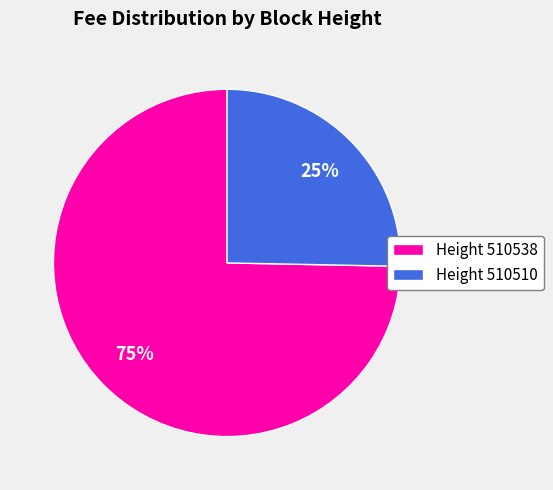

To the nearest percent, what is the average slice percentage?

50%